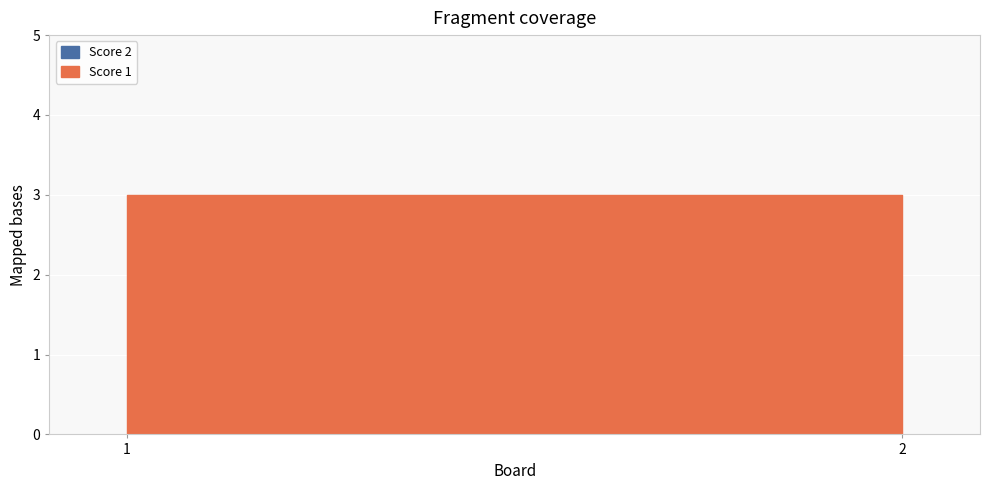

Reading right to left, what are all the values shown in this chart?

Score 1: 3	3
Score 2: 0	0